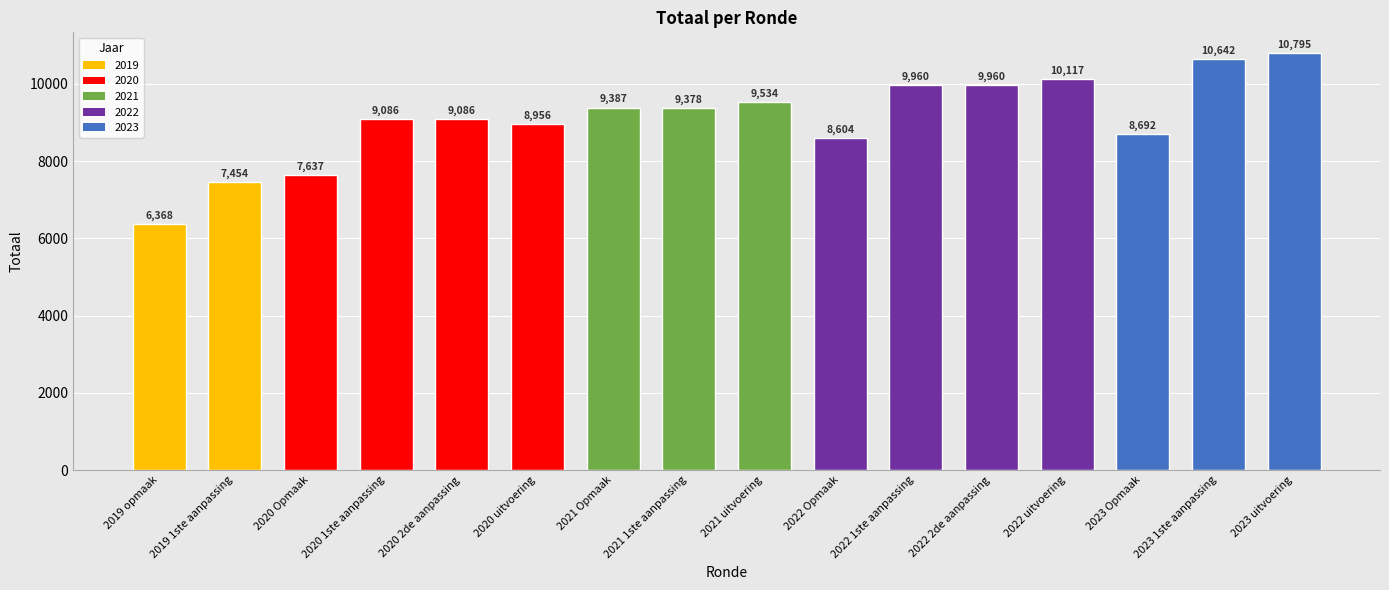

Read the value at 2023 uitvoering, to the nearest 100.

10800